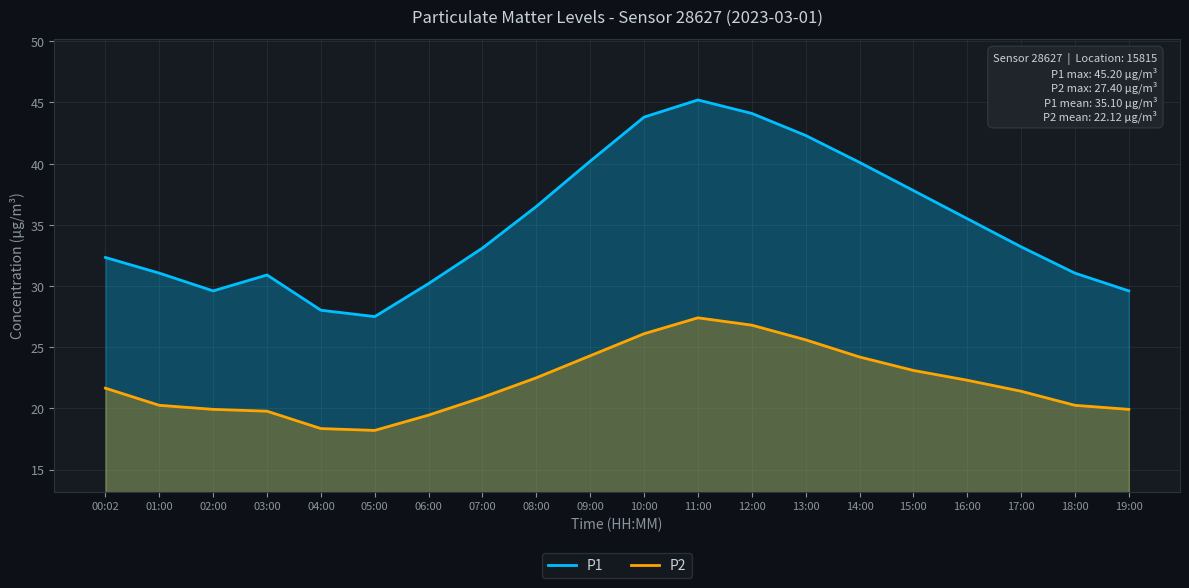

Reading right to left, extract all data points from this chart.

P1: 29.6	31.1	33.2	35.5	37.8	40.1	42.3	44.1	45.2	43.8	40.2	36.5	33.1	30.2	27.5	28.0	30.9	29.6	31.1	32.3
P2: 19.9	20.2	21.4	22.3	23.1	24.2	25.6	26.8	27.4	26.1	24.3	22.5	20.9	19.4	18.2	18.4	19.8	19.9	20.2	21.6